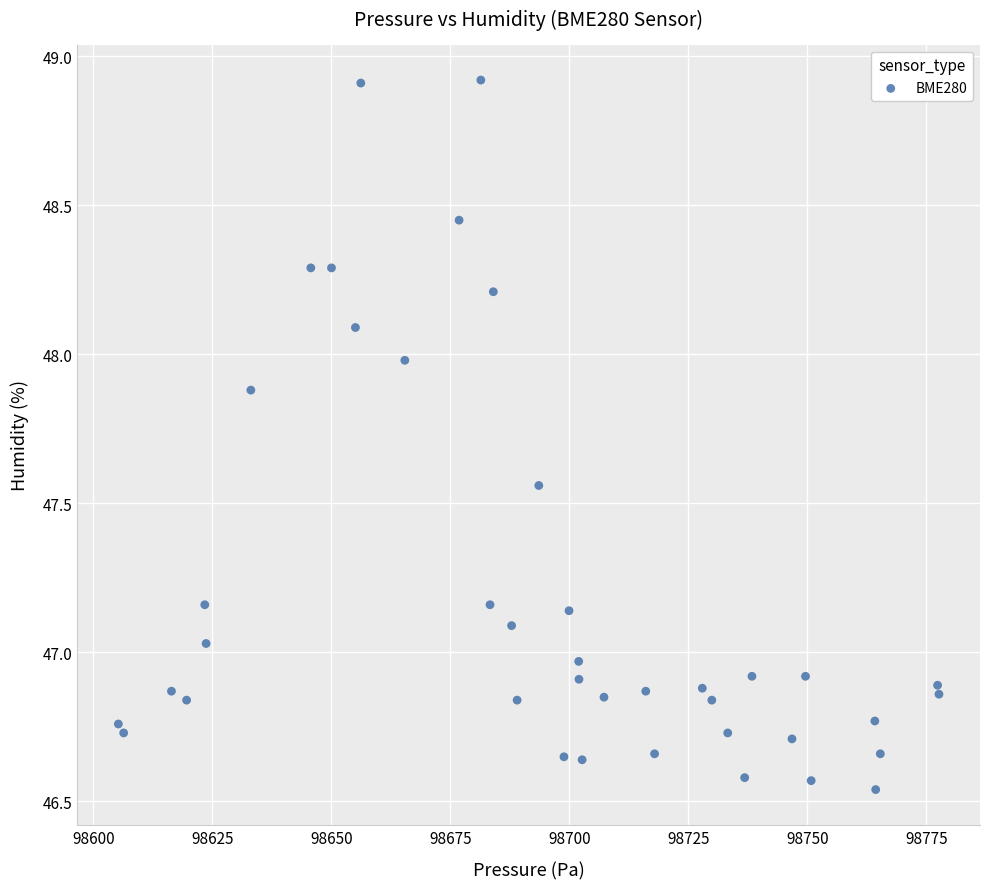

What is the range of Y values (max minus min)?

2.4